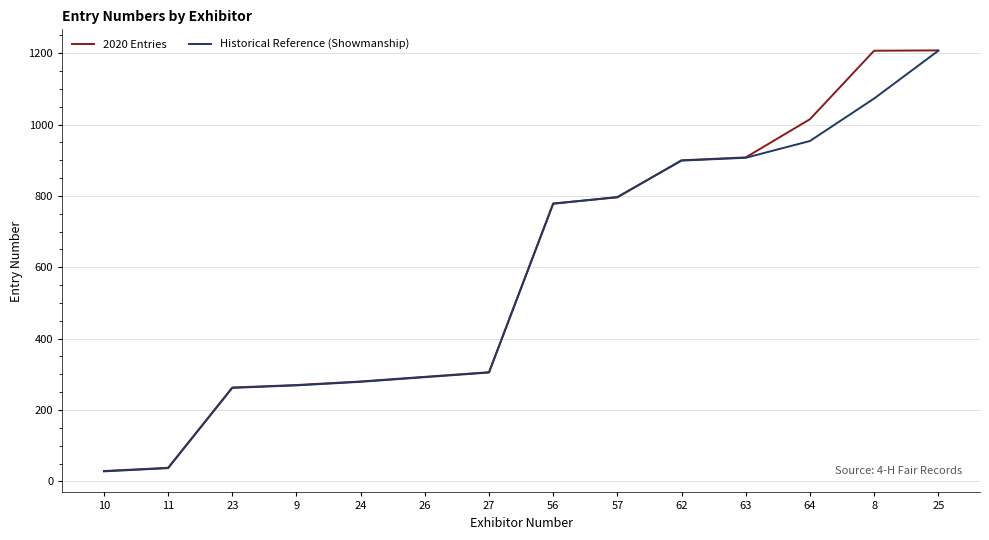

Is the value of Historical Reference (Showmanship) at 63 greater than the value of 2020 Entries at 8?

No